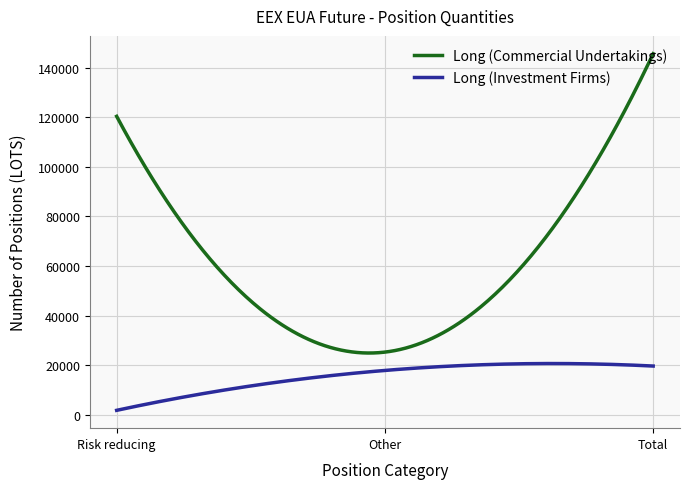

What is the difference between the maximum and minimum values in the Long (Investment Firms) series?

18878.3